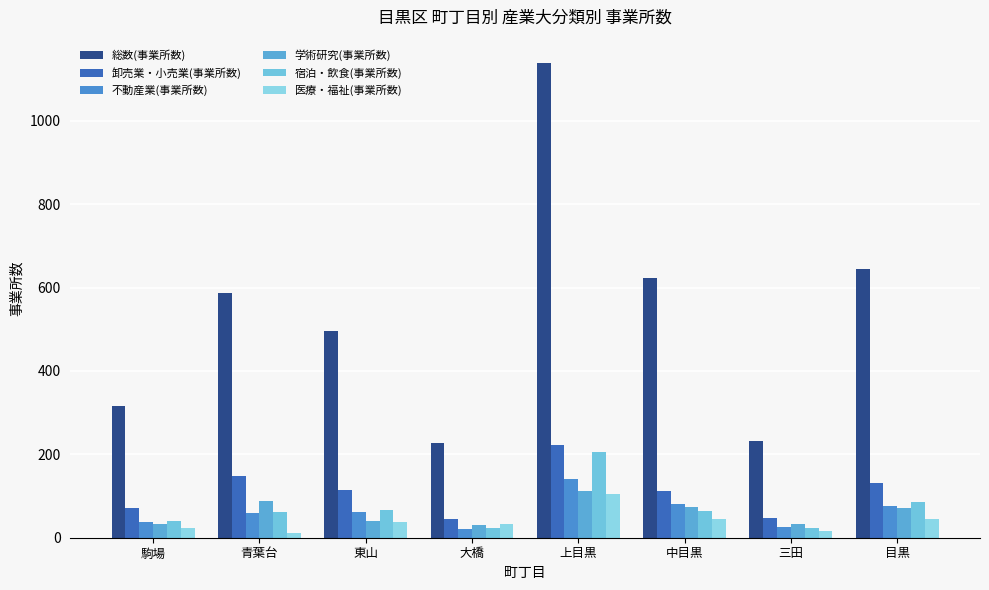

At which category does the chart reach its peak across all series?

上目黒